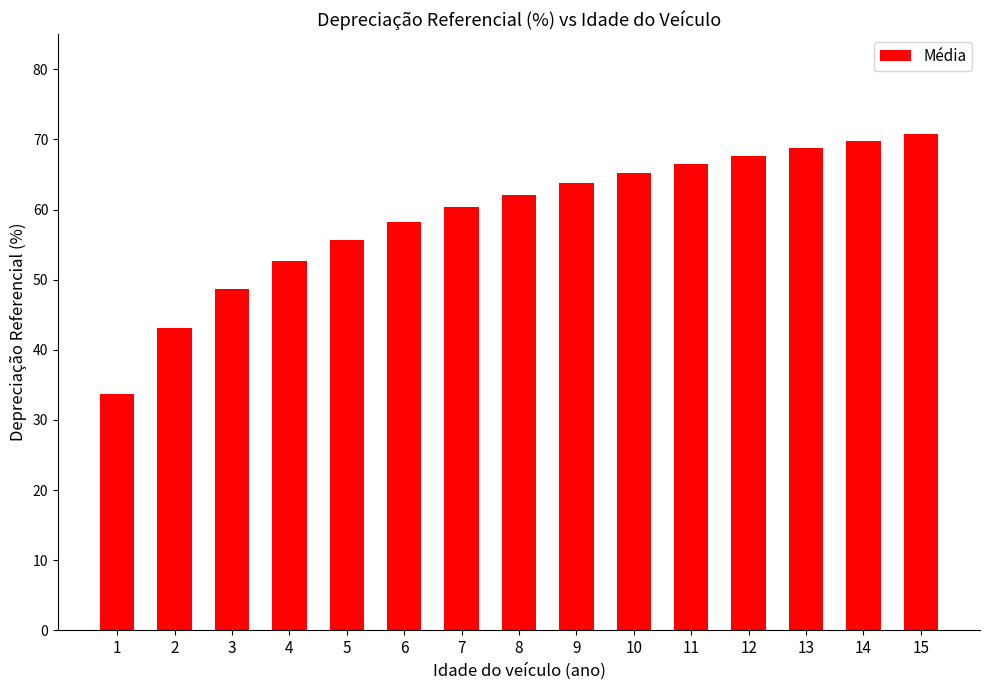

What is the minimum value shown in the chart?

33.6